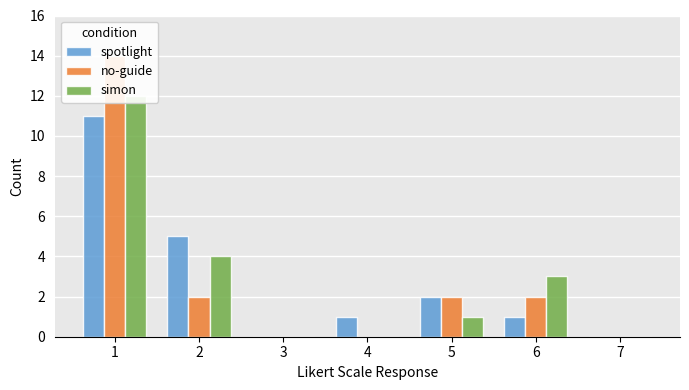

Rank the series at 3 from lowest to highest value.

spotlight, no-guide, simon